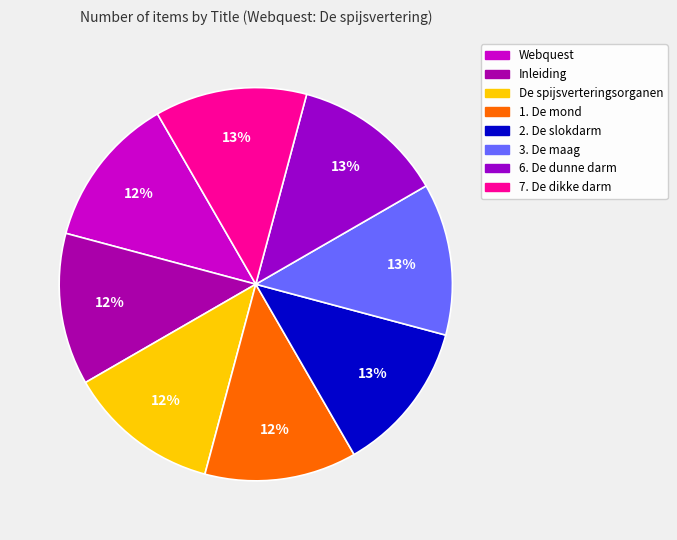

What percentage do 7. De dikke darm and 2. De slokdarm together represent?

25.0%